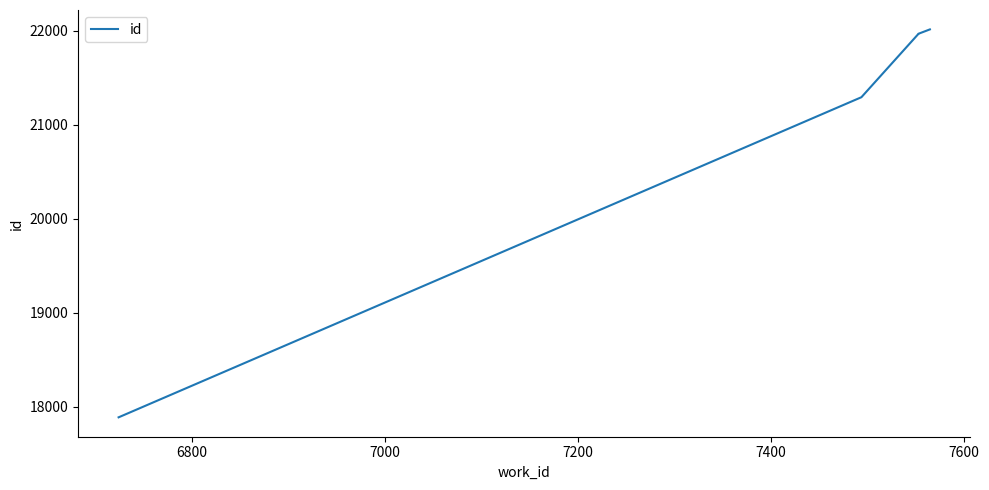

Reading left to right, what are all the values shown in this chart?

17886	21294	21967	21969	22016